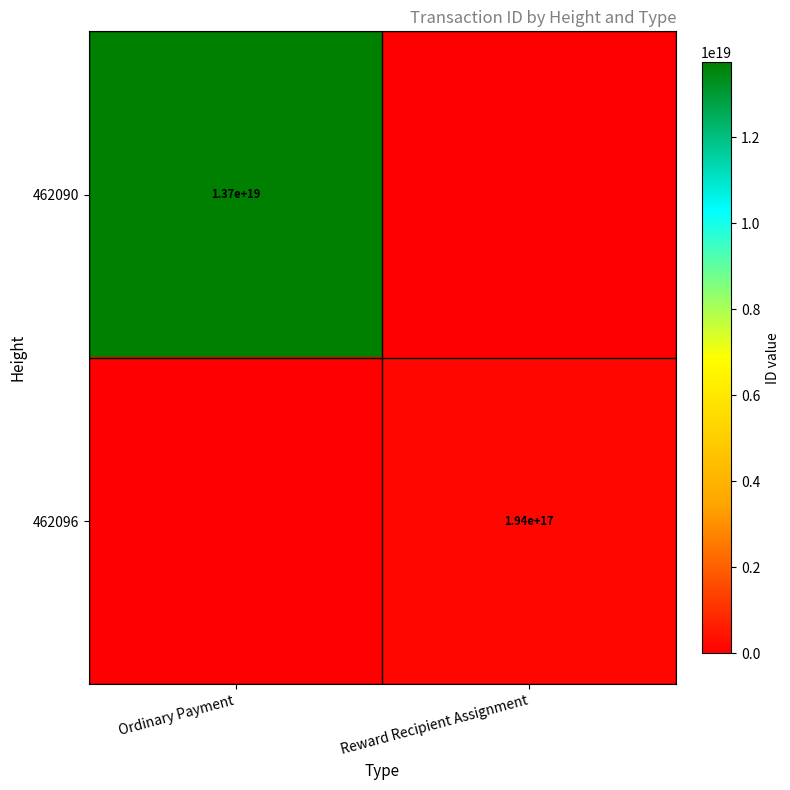

True or false: 462090 has a value of 8269608397337017344 at Ordinary Payment.

False